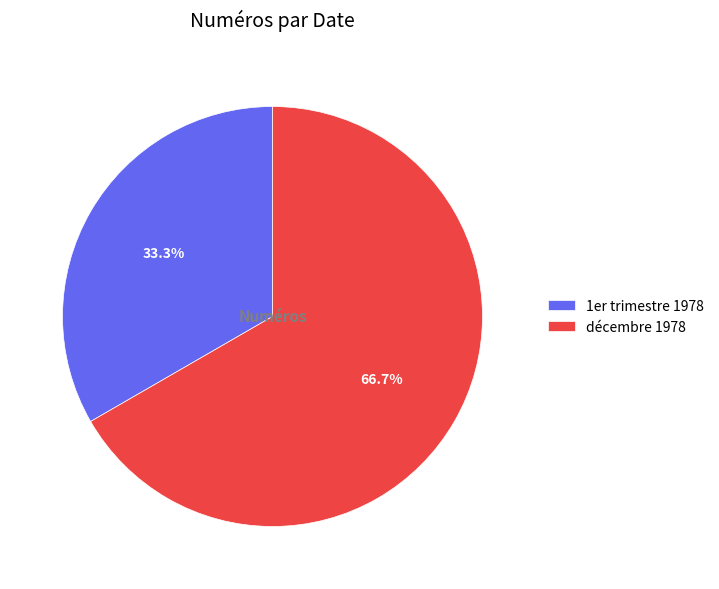

Rank the categories by value from highest to lowest.

décembre 1978, 1er trimestre 1978